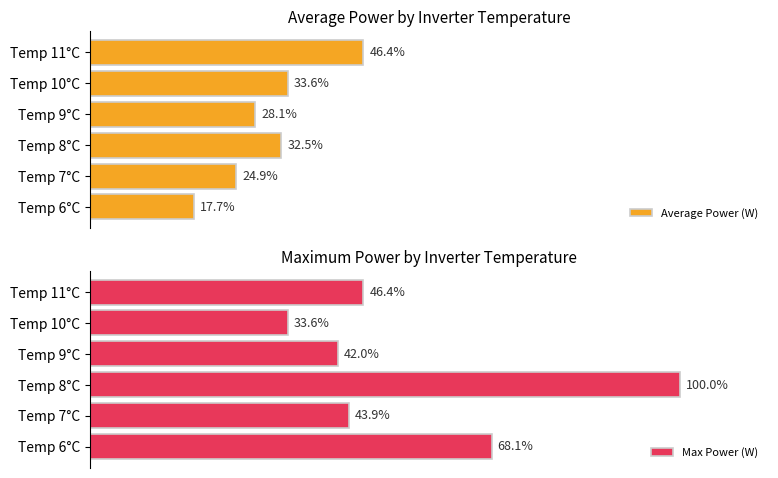

What is the value of the Max Power (W) bar at the 5th from the left?

33.6